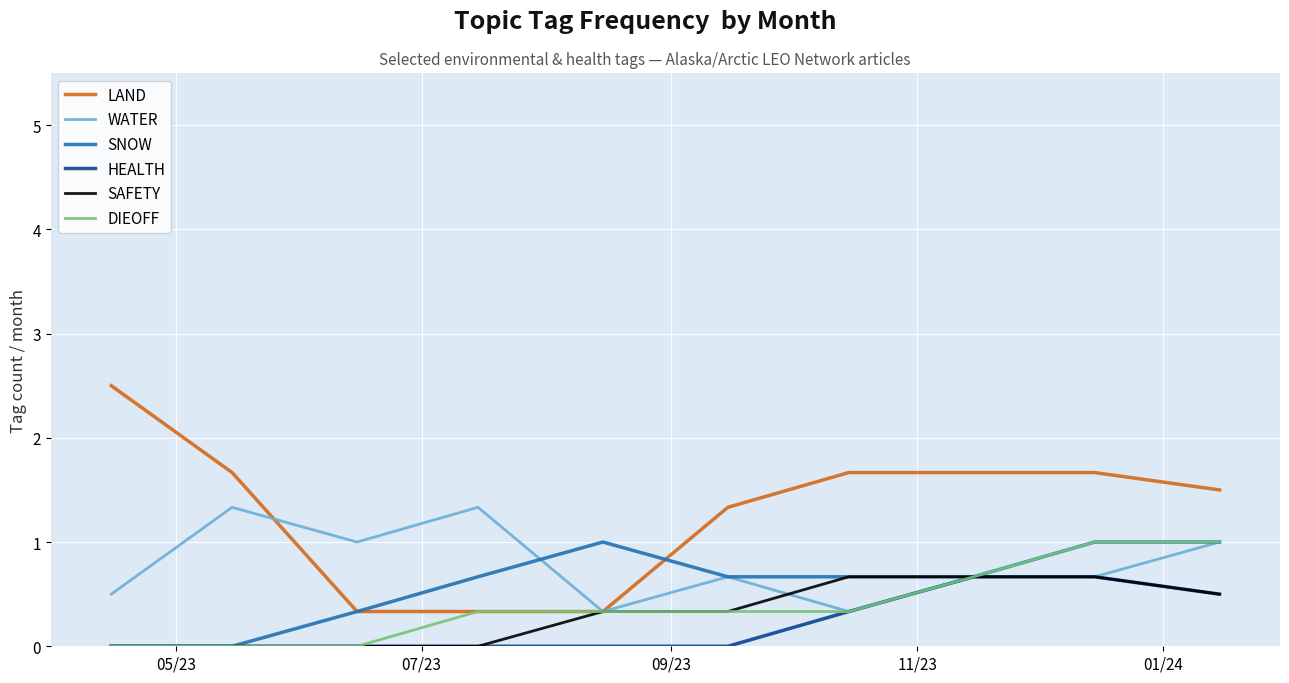

What is the highest value of the WATER series?

1.3